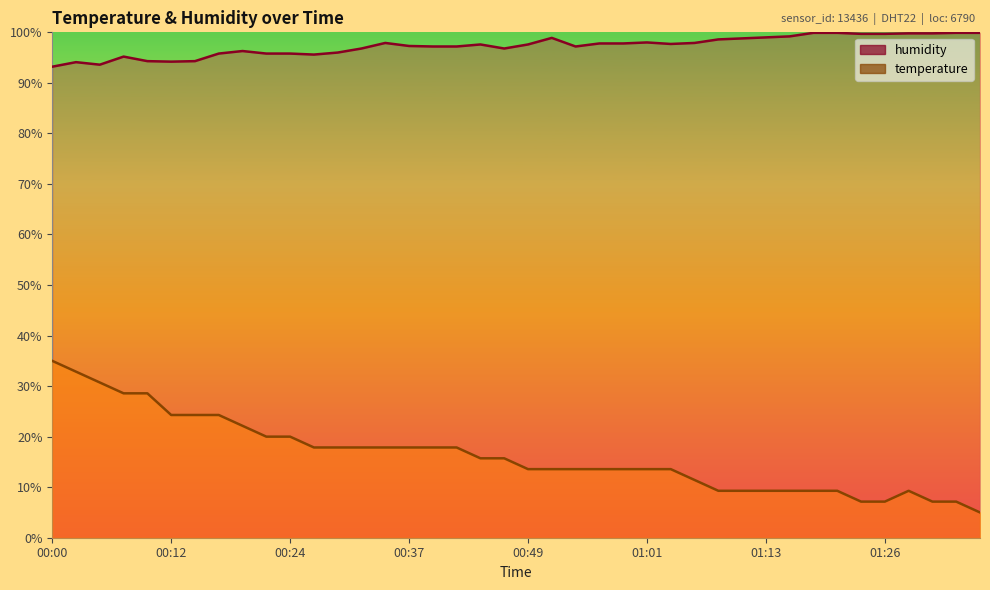

What is the difference between the maximum and minimum values in the temperature series?

30.0